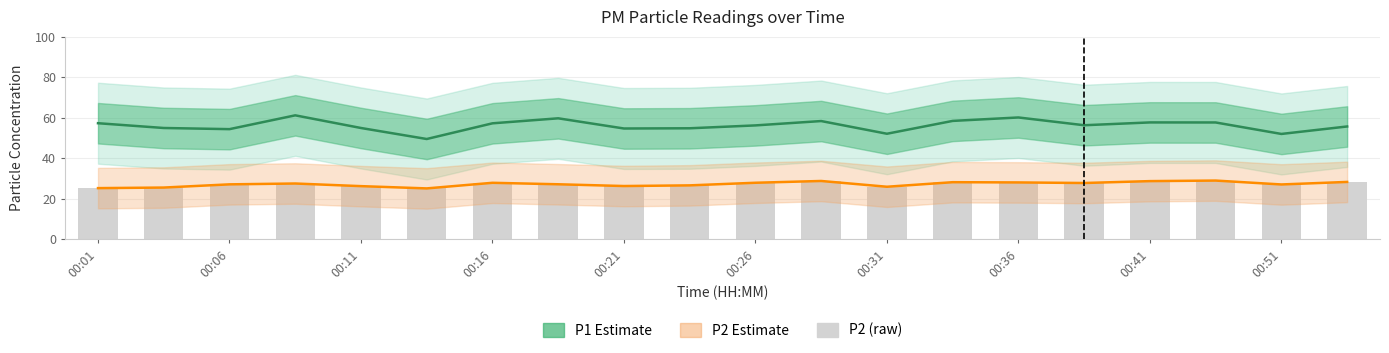

What is the sum of the P2 Estimate values at 00:06 and 00:21?

53.4